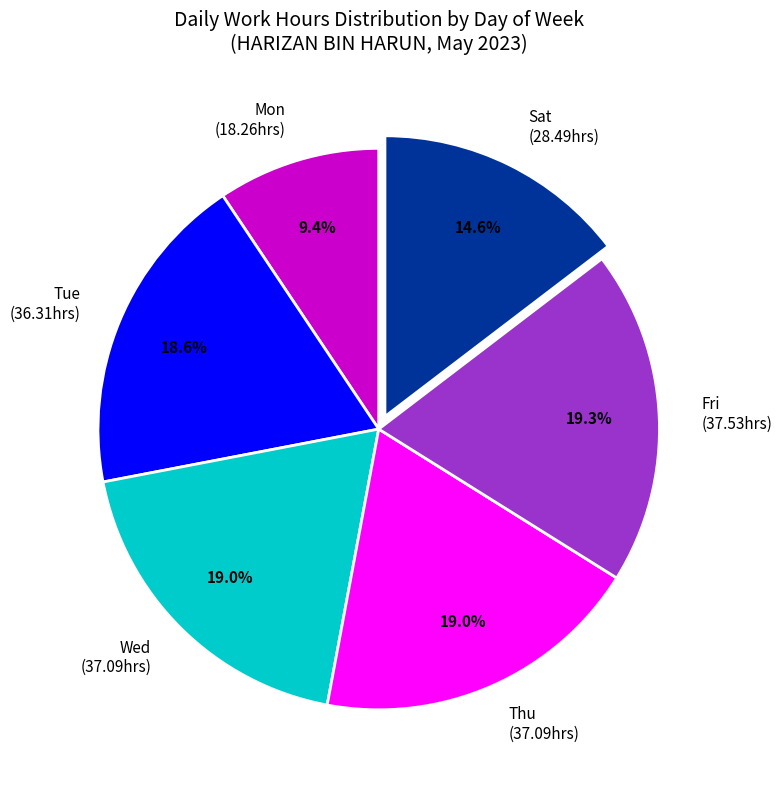

What is the ratio of the value at Fri to the value at Thu?

1.0